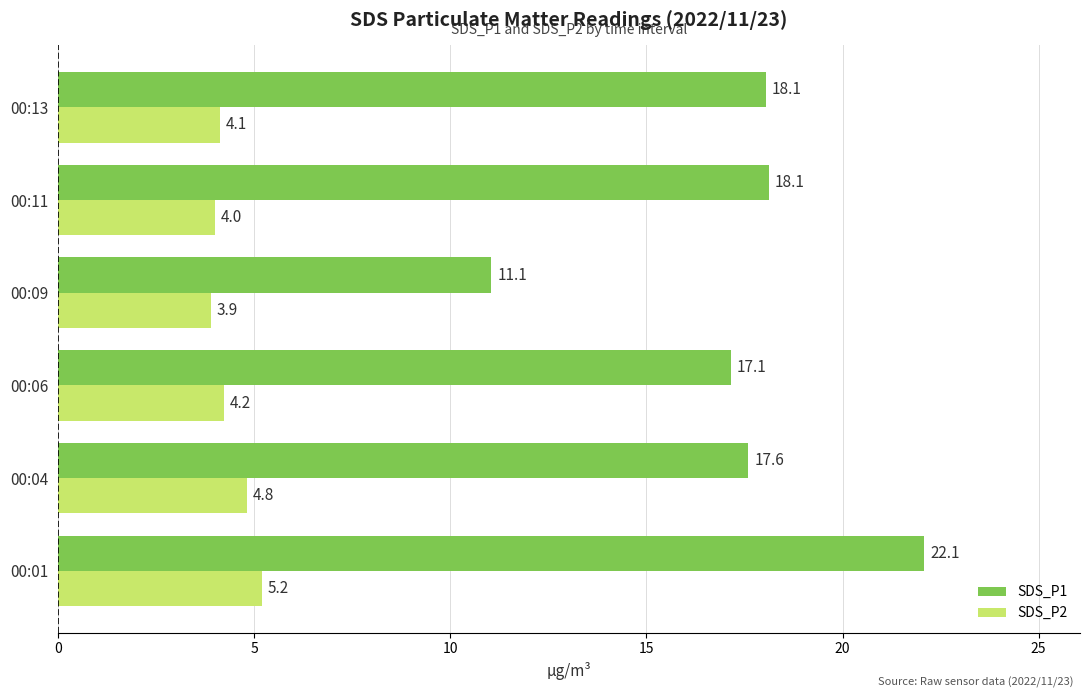

The SDS_P1 series shows 11.1 at 00:09. True or false?

True